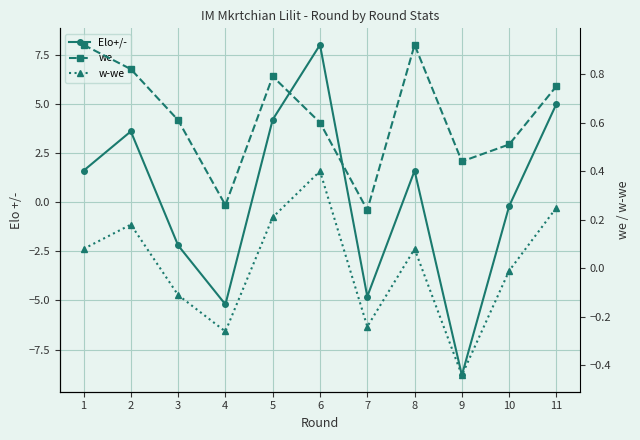

Rank the series by their average value, from highest to lowest.

we, Elo+/-, w-we